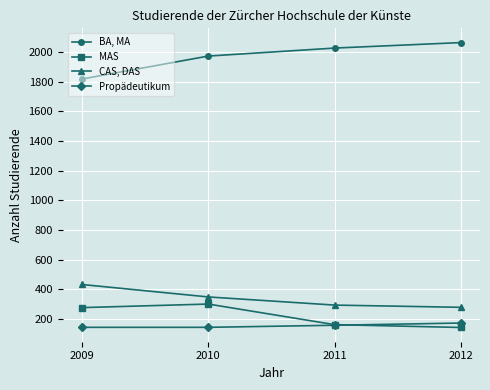

The value of CAS, DAS at 2011 is 401. True or false?

False